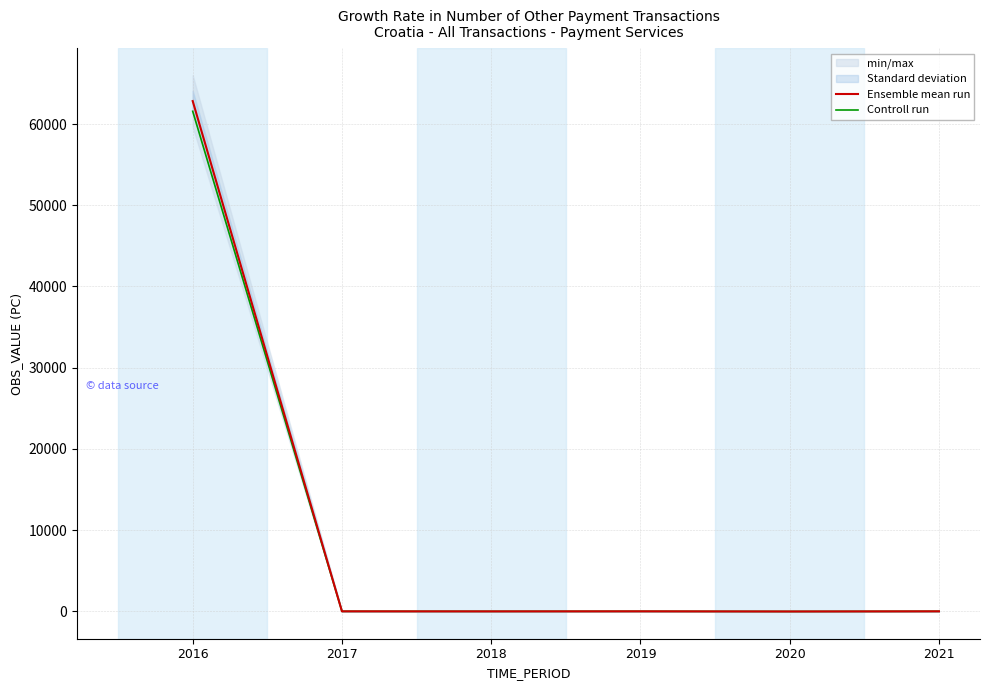

The Controll run series shows -8.6 at 2018. True or false?

True